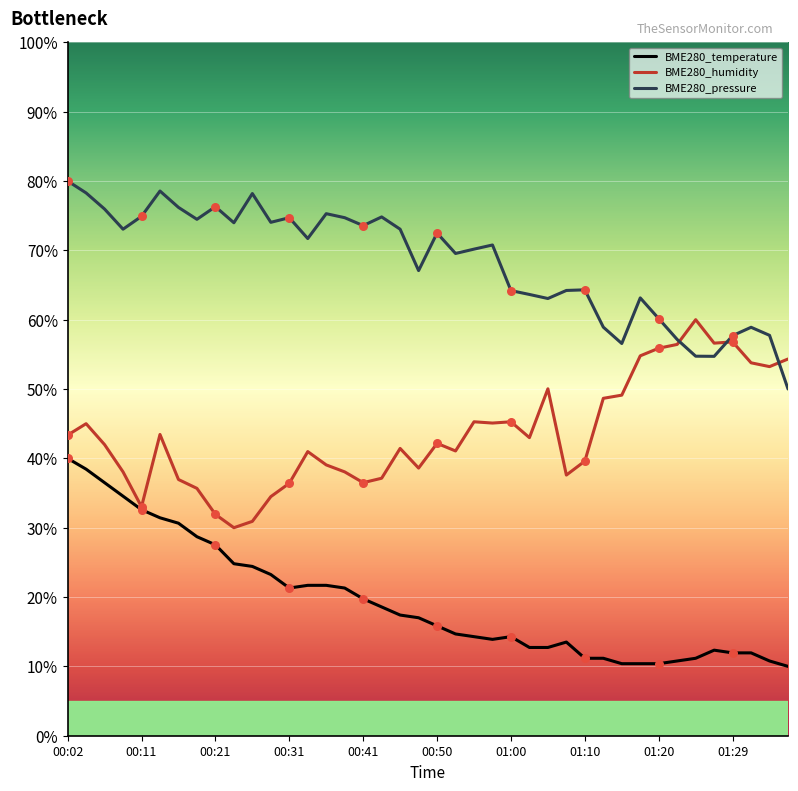

True or false: BME280_temperature and BME280_pressure intersect in this chart.

False